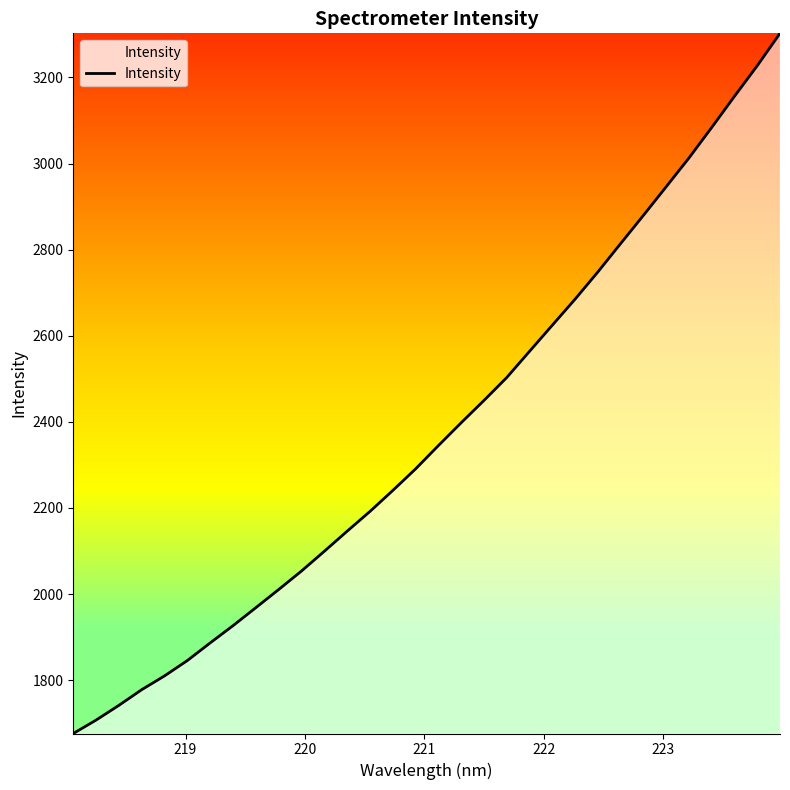

What is the maximum value shown in the chart?

3302.5